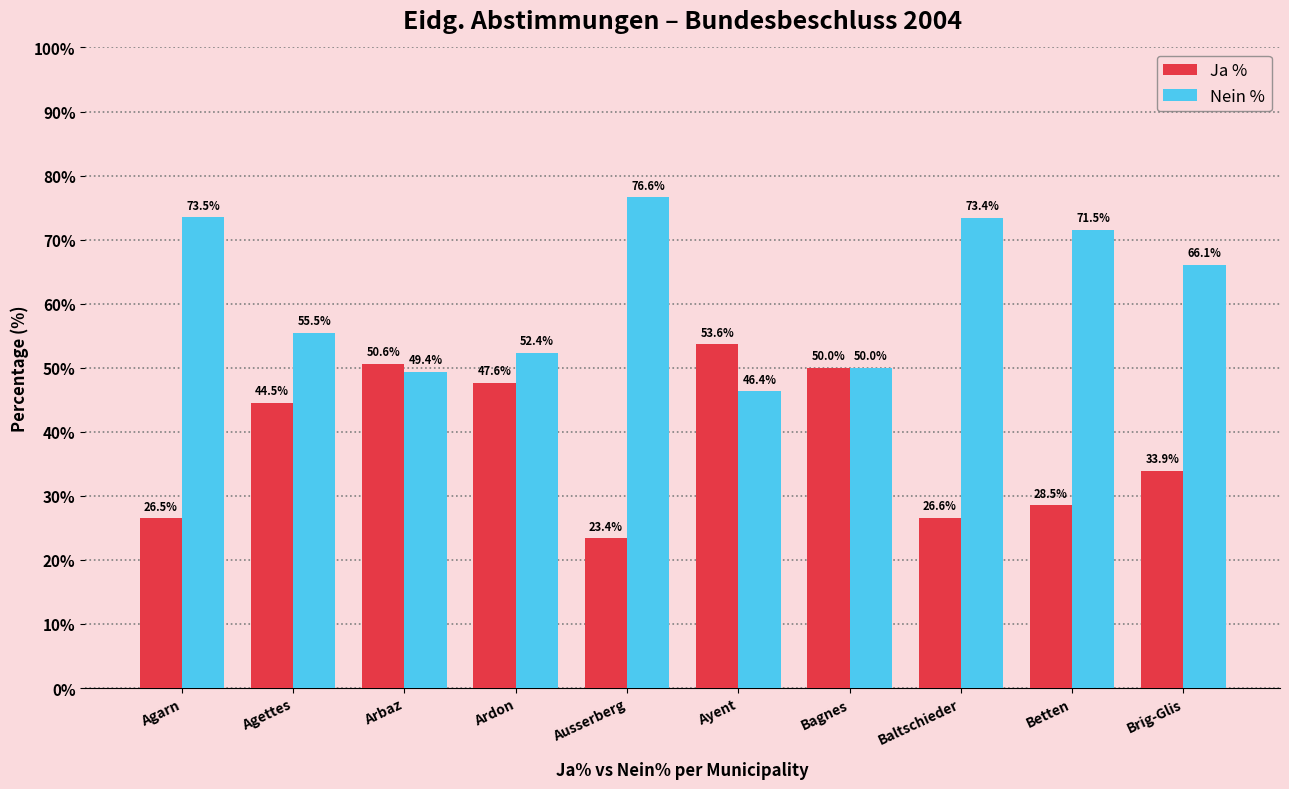

What is the difference between the Ja % values at Bagnes and Betten?

21.5